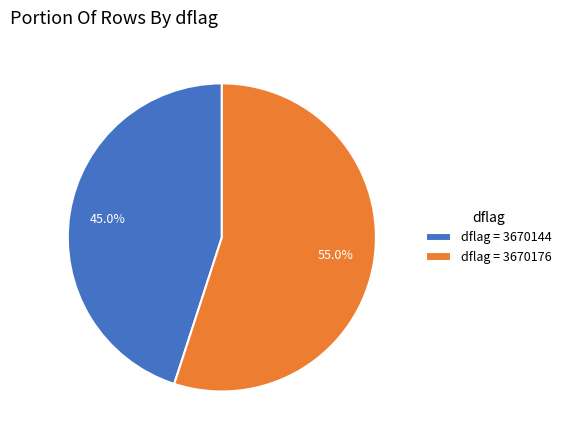

Which has a higher value, dflag = 3670176 or dflag = 3670144?

dflag = 3670176